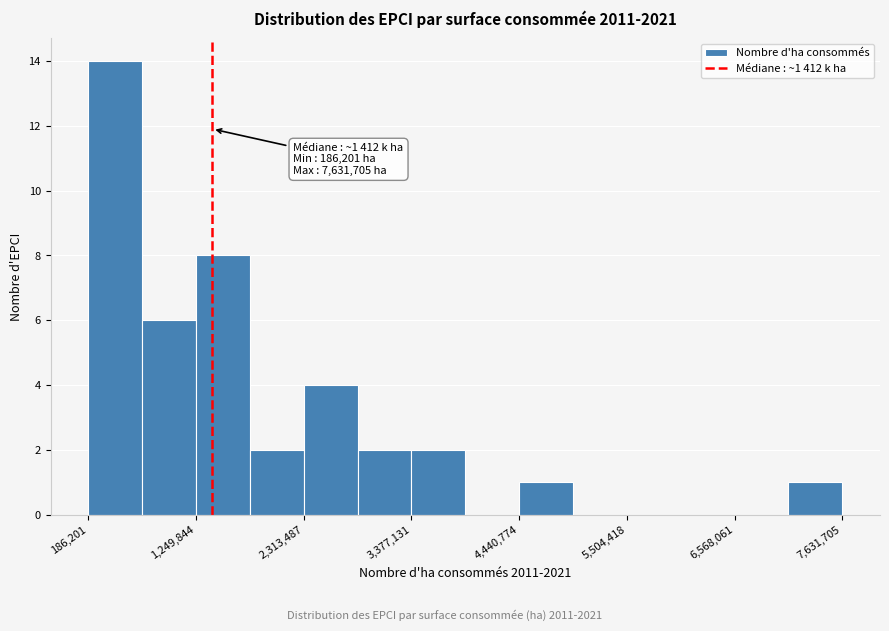

Read against the x-axis, roughly where is the centre of the tallest bar?

400000